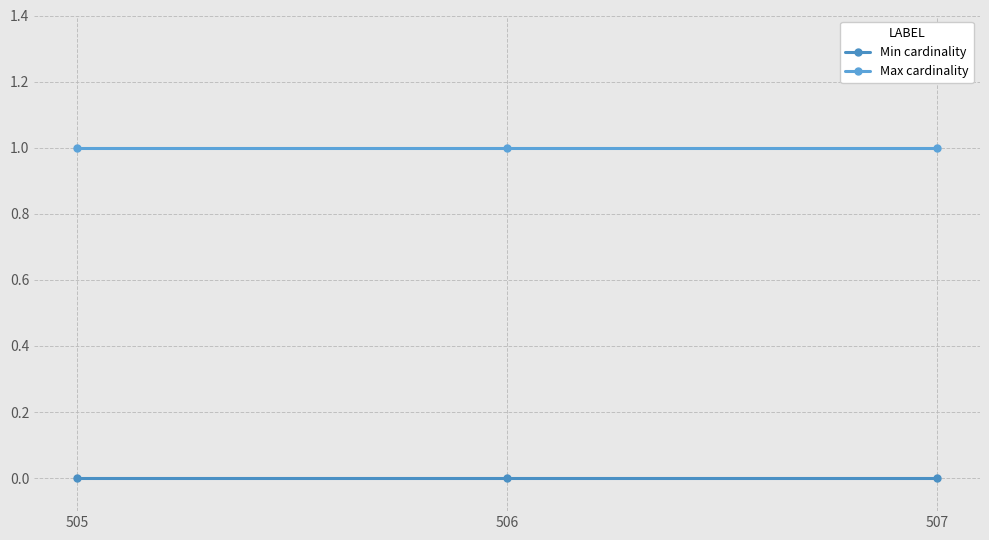

Reading left to right, extract all data points from this chart.

Min cardinality: 0	0	0
Max cardinality: 1	1	1